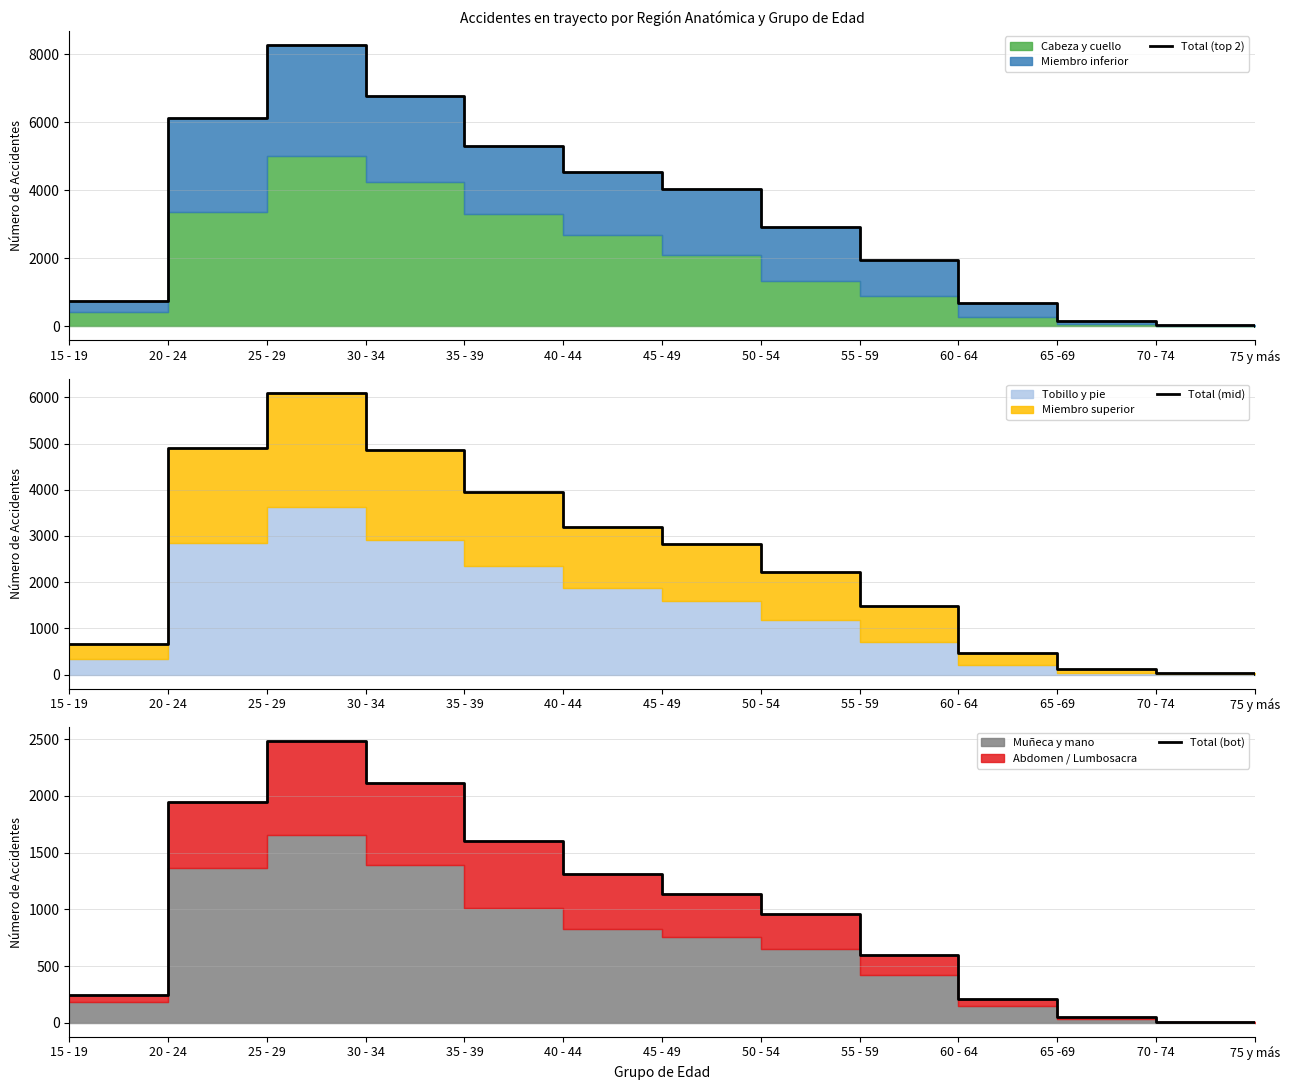

True or false: Total (top 2) and Total (mid) intersect in this chart.

False